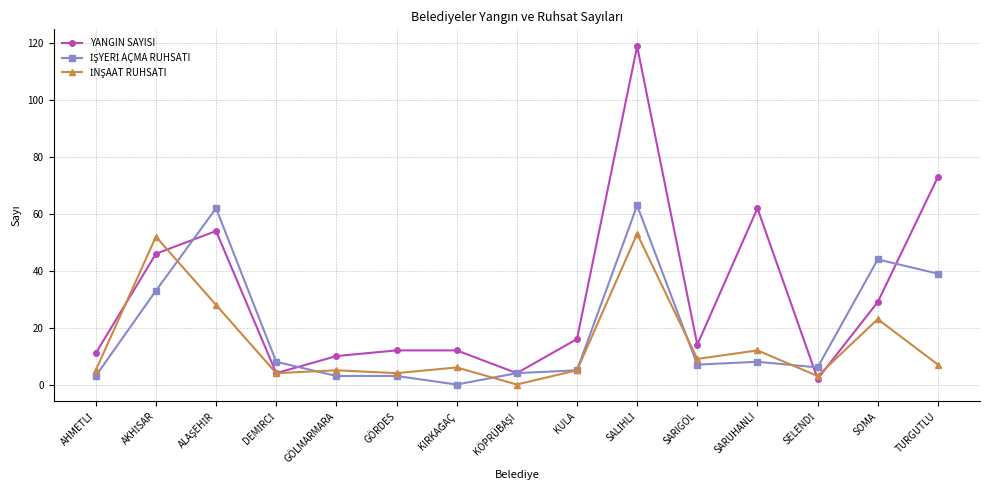

What is the difference between the highest and lowest values at SARUHANLI?

54